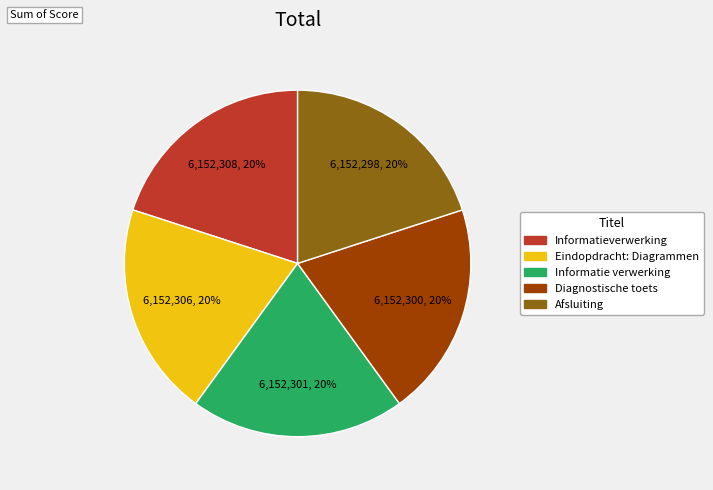

Is there any slice that represents more than half of the pie?

No